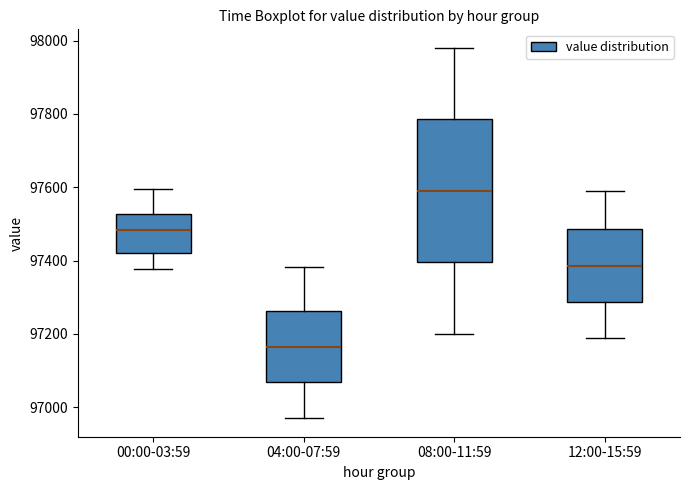

Reading left to right, read every box against the y-axis: the position of its median line, the range the box covers, and the ends of its whiskers. The values are not printed on the chart, so give them approximately, as read against the axis.

00:00-03:59: median 97480, box 97420 to 97520, whiskers 97380 to 97600
04:00-07:59: median 97160, box 97060 to 97260, whiskers 96980 to 97380
08:00-11:59: median 97600, box 97400 to 97780, whiskers 97200 to 97980
12:00-15:59: median 97380, box 97280 to 97480, whiskers 97200 to 97600